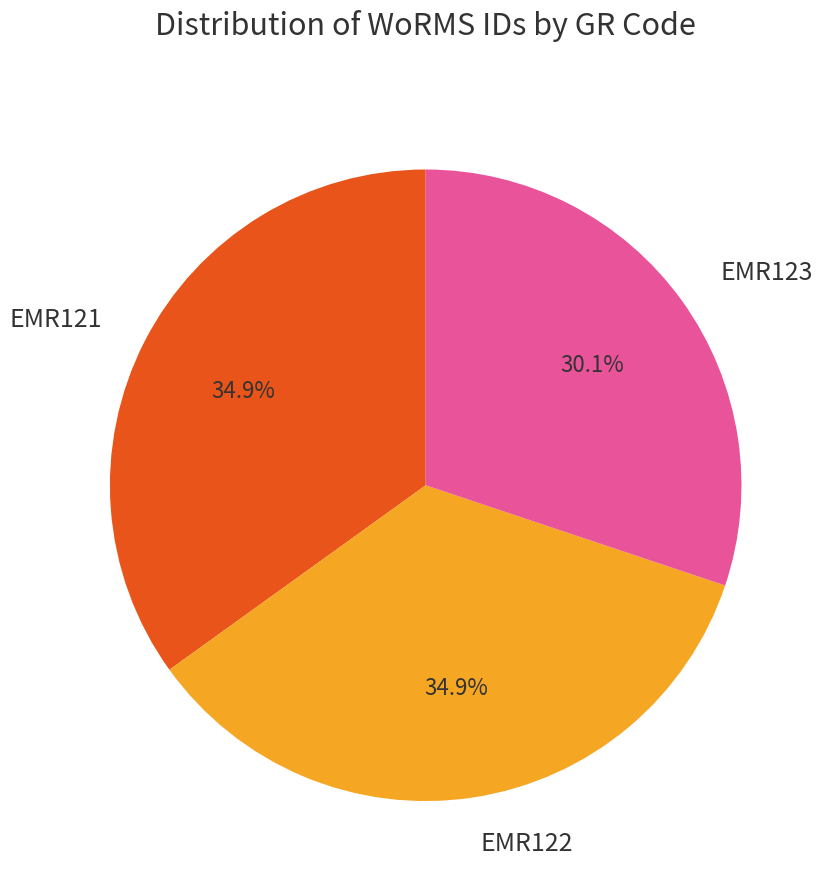

Between EMR122 and EMR123, which is larger?

EMR122